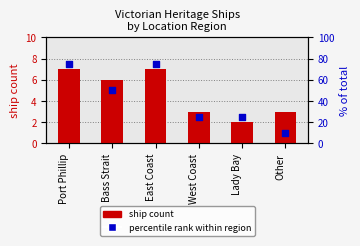

Is the value of ship count at East Coast greater than the value of percentile rank within region at Lady Bay?

No